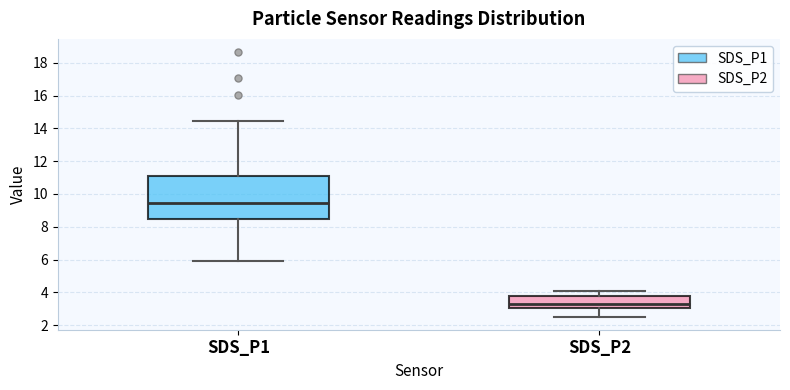

Reading left to right, read every box against the y-axis: the position of its median line, the range the box covers, and the ends of its whiskers. The values are not printed on the chart, so give them approximately, as read against the axis.

SDS_P1: median 9.4, box 8.6 to 11.2, whiskers 6.0 to 14.4
SDS_P2: median 3.2, box 3.0 to 3.8, whiskers 2.6 to 4.0